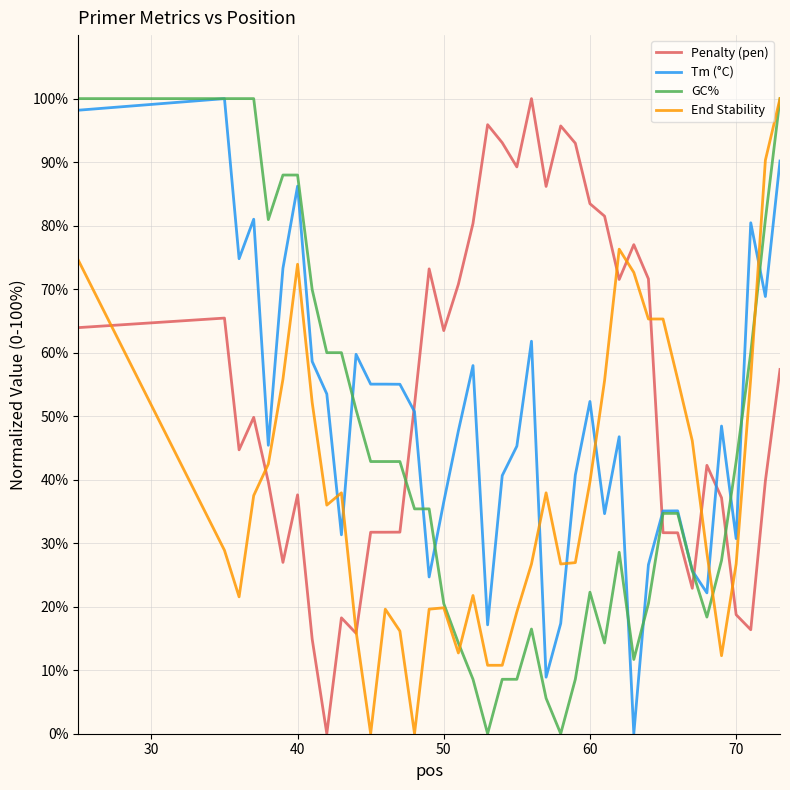

Which series has the largest total across all categories?

Penalty (pen)